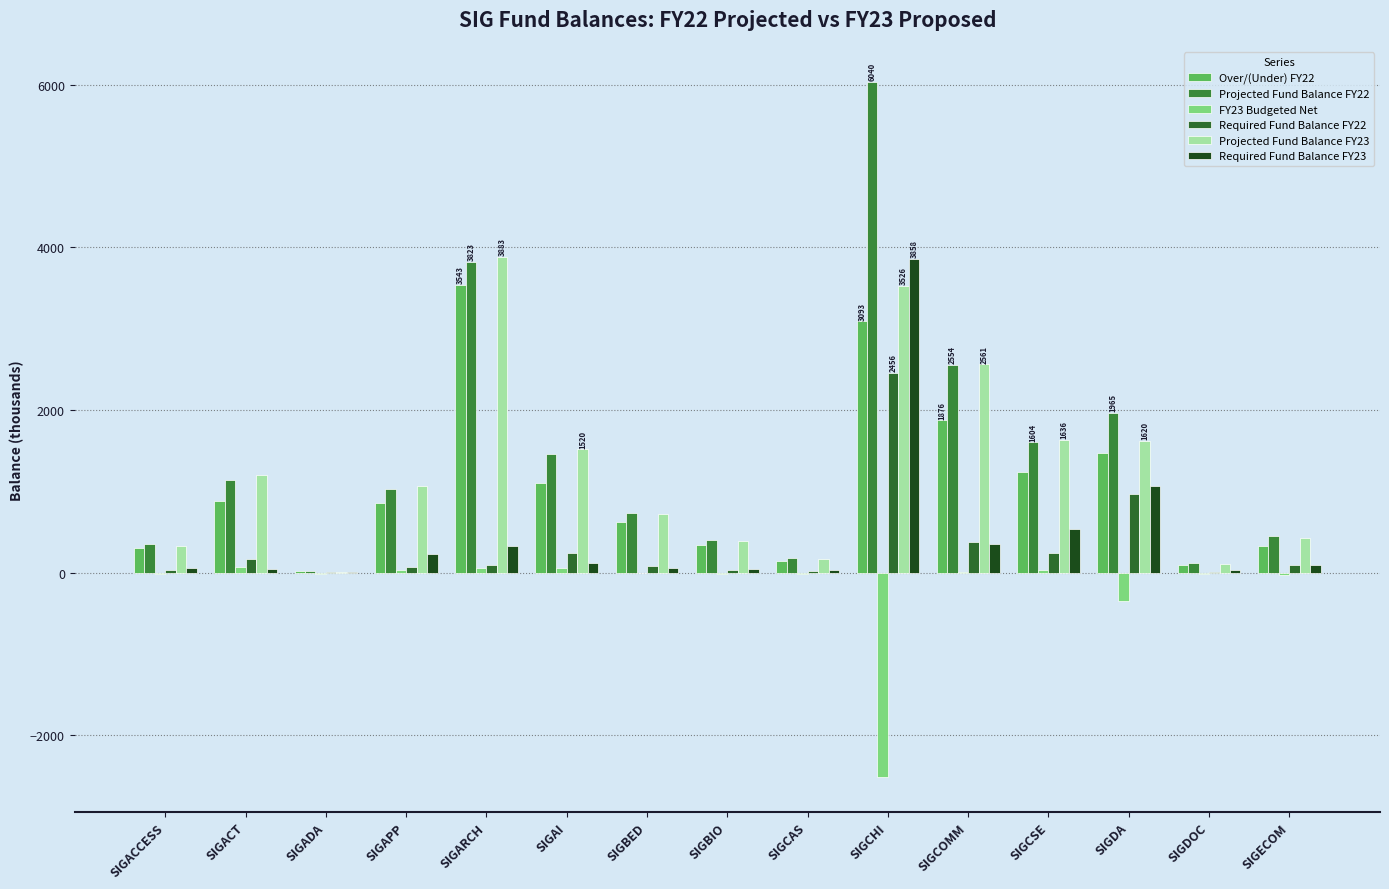

What value does the Projected Fund Balance FY22 series have at SIGCAS?

185.2